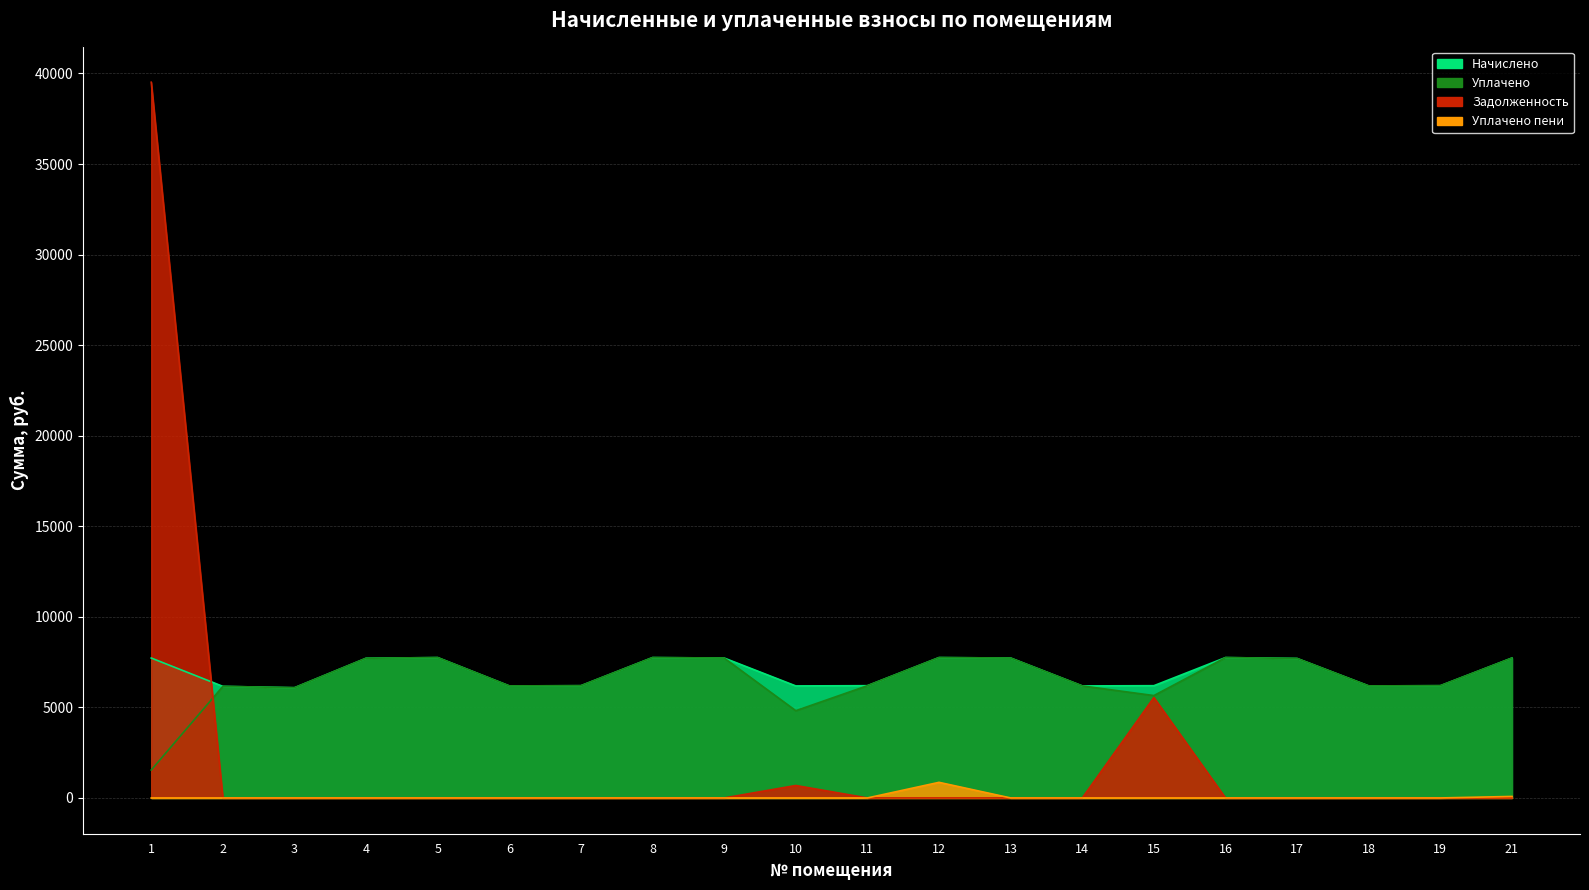

List the series in order of their peak value, lowest first.

upl_peni, nachisleno, uplacheno, zadolzhennost